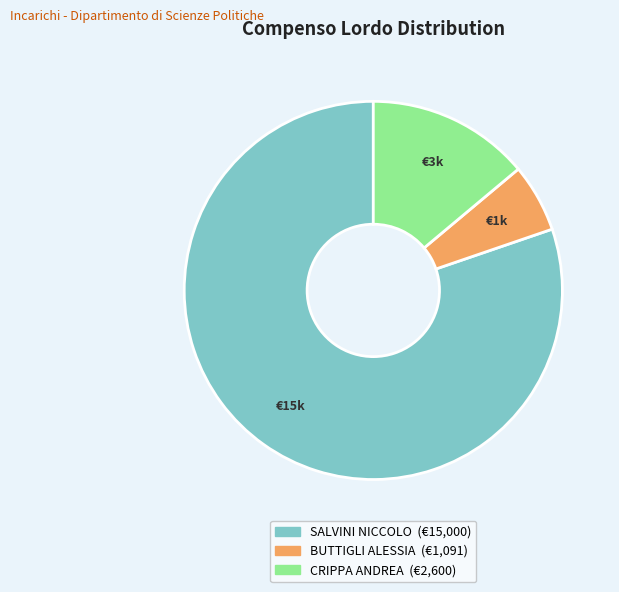

Count the number of slices in the pie.

3